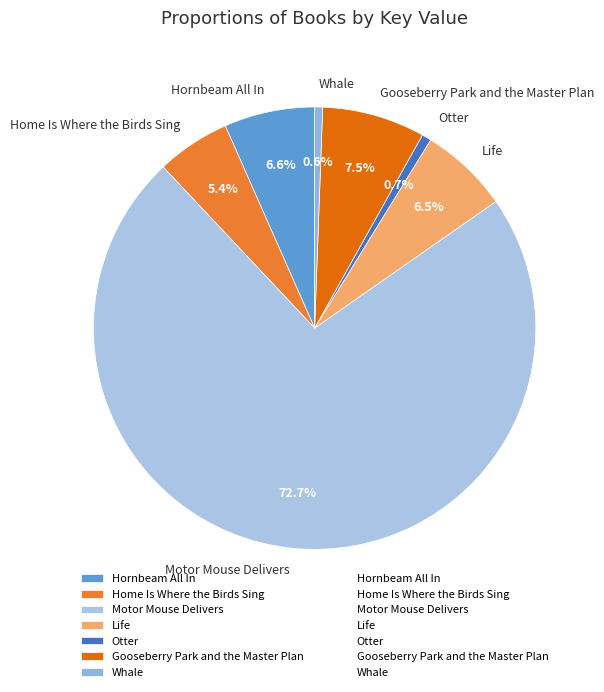

To the nearest percent, what portion does Hornbeam All In represent?

7%